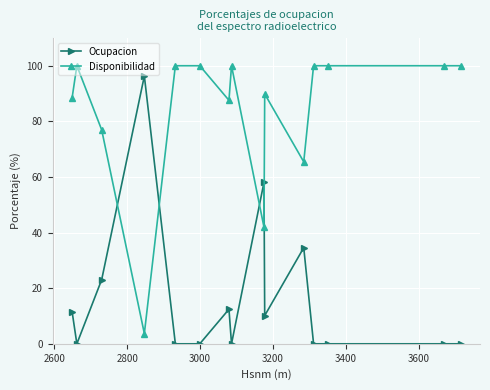

True or false: Ocupacion has more than 2 points higher than both neighbors.

True